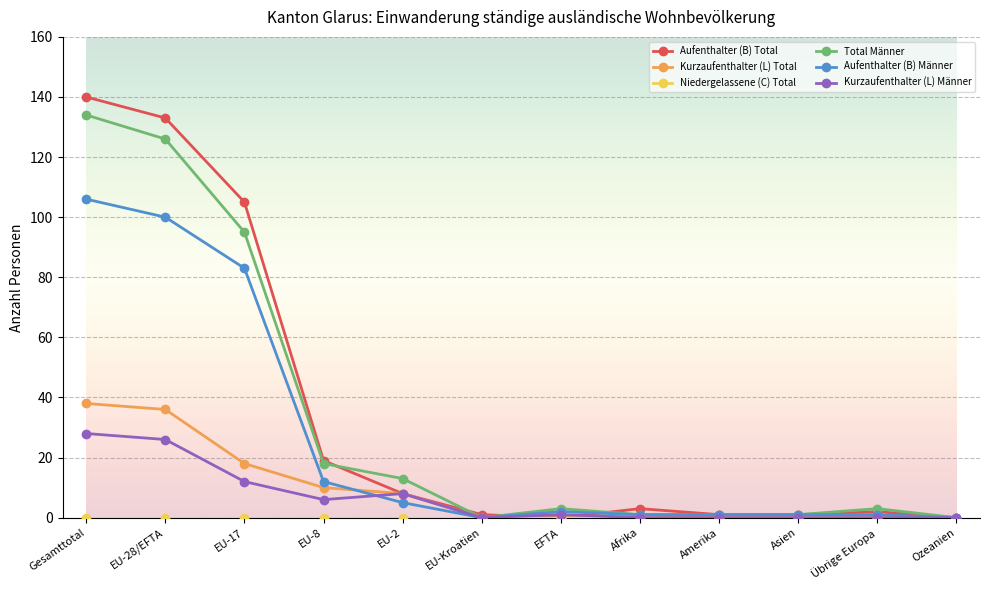

What is the value of the Aufenthalter (B) Männer point at the 1st from the left?

106